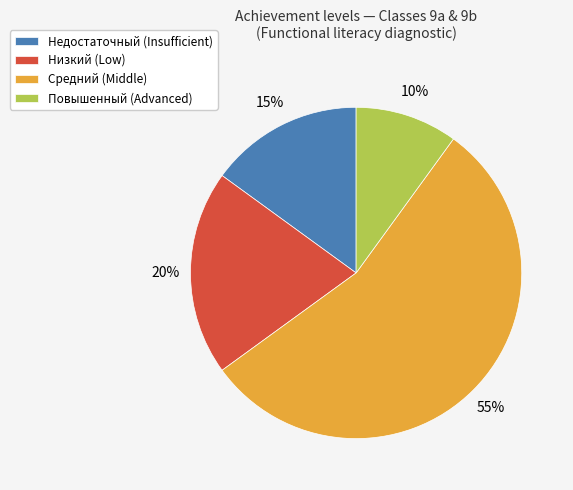

Combined, do Повышенный (Advanced) and Низкий (Low) account for over 50%?

No